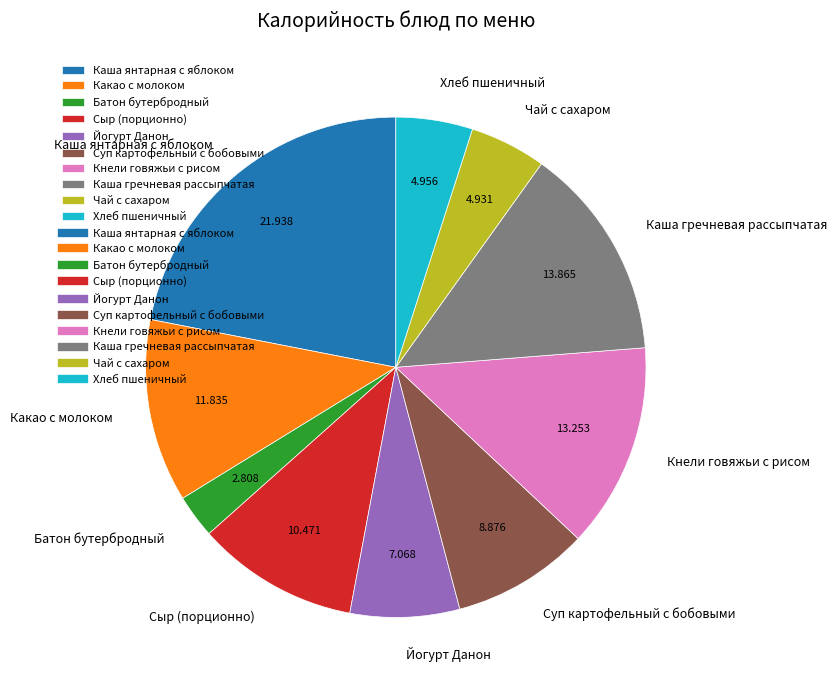

True or false: Кнели говяжьи с рисом accounts for 13% of the total.

True